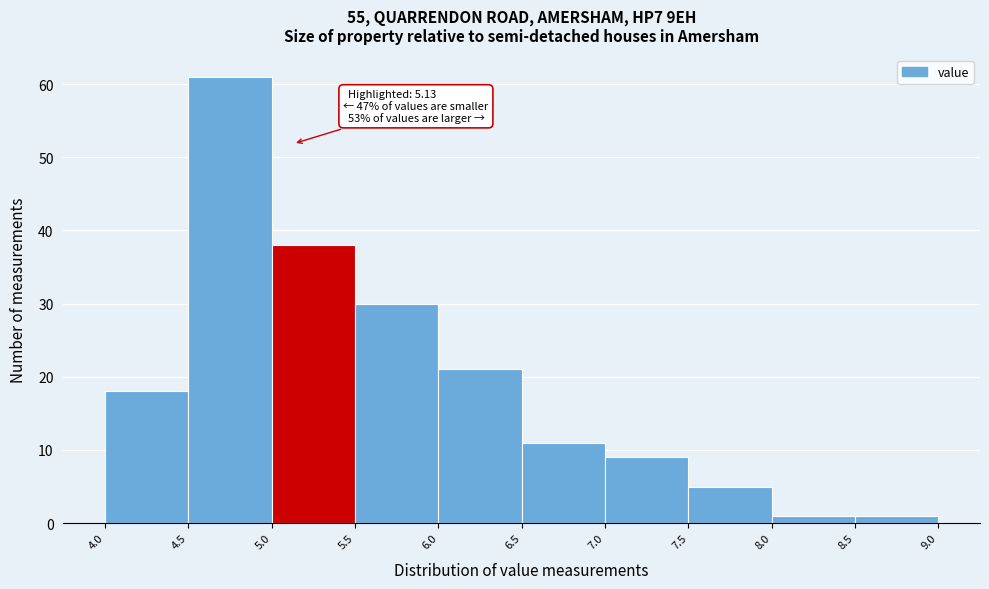

Over which range of the x-axis is the bar tallest?

4.5 to 5.0